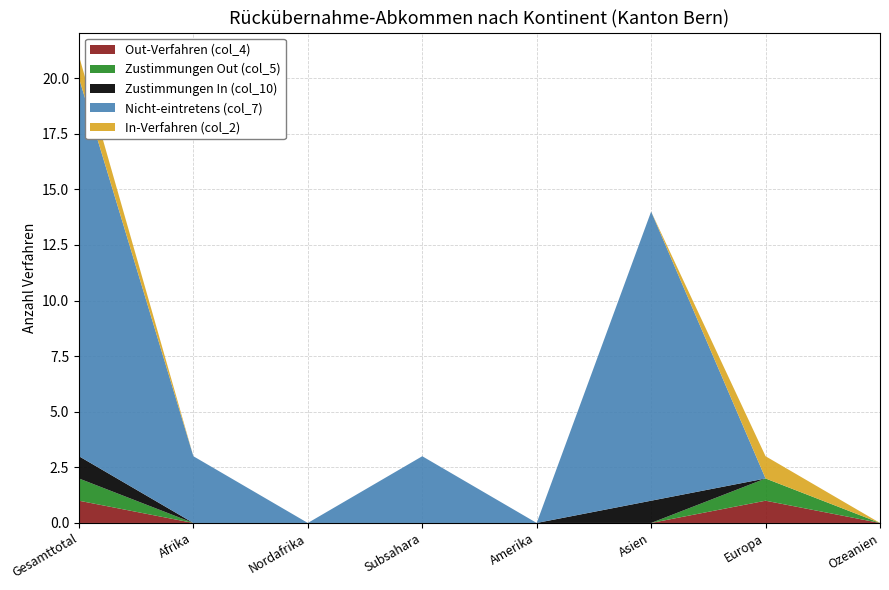

Reading left to right, list all the values displayed in this chart.

Out-Verfahren (col_4): Gesamttotal=1	Afrika=0	Nordafrika=0	Subsahara=0	Amerika=0	Asien=0	Europa=1	Ozeanien=0
Zustimmungen Out (col_5): Gesamttotal=1	Afrika=0	Nordafrika=0	Subsahara=0	Amerika=0	Asien=0	Europa=1	Ozeanien=0
Zustimmungen In (col_10): Gesamttotal=1	Afrika=0	Nordafrika=0	Subsahara=0	Amerika=0	Asien=1	Europa=0	Ozeanien=0
Nicht-eintretens (col_7): Gesamttotal=17	Afrika=3	Nordafrika=0	Subsahara=3	Amerika=0	Asien=13	Europa=0	Ozeanien=0
In-Verfahren (col_2): Gesamttotal=1	Afrika=0	Nordafrika=0	Subsahara=0	Amerika=0	Asien=0	Europa=1	Ozeanien=0